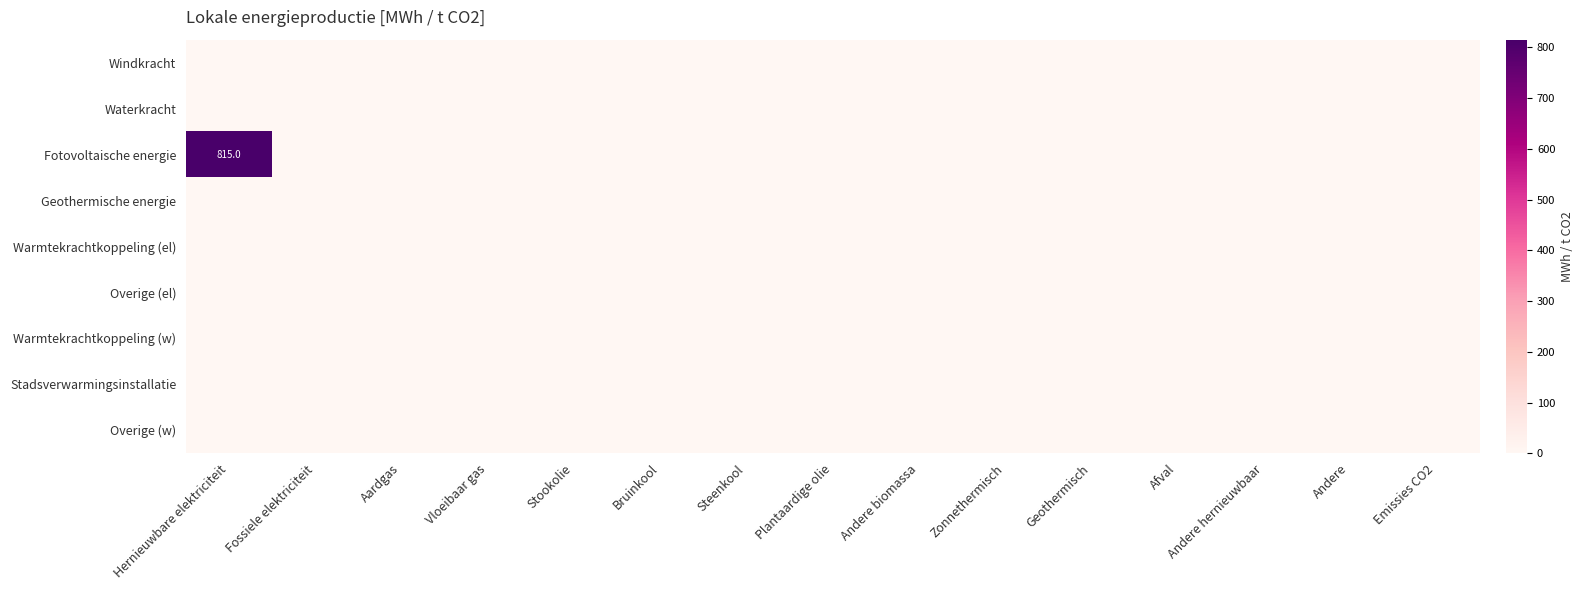

Is the value of Overige (w) at Vloeibaar gas greater than the value of Fotovoltaische energie at Andere hernieuwbaar?

No